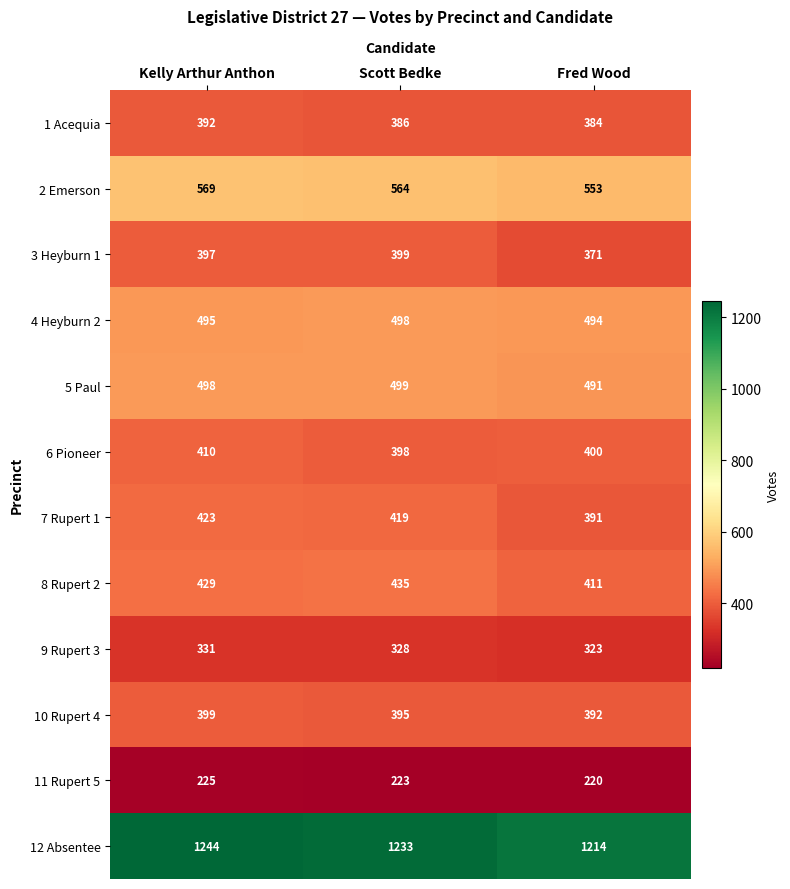

What is the sum of the 4 Heyburn 2 values at Kelly Arthur Anthon and Fred Wood?

989